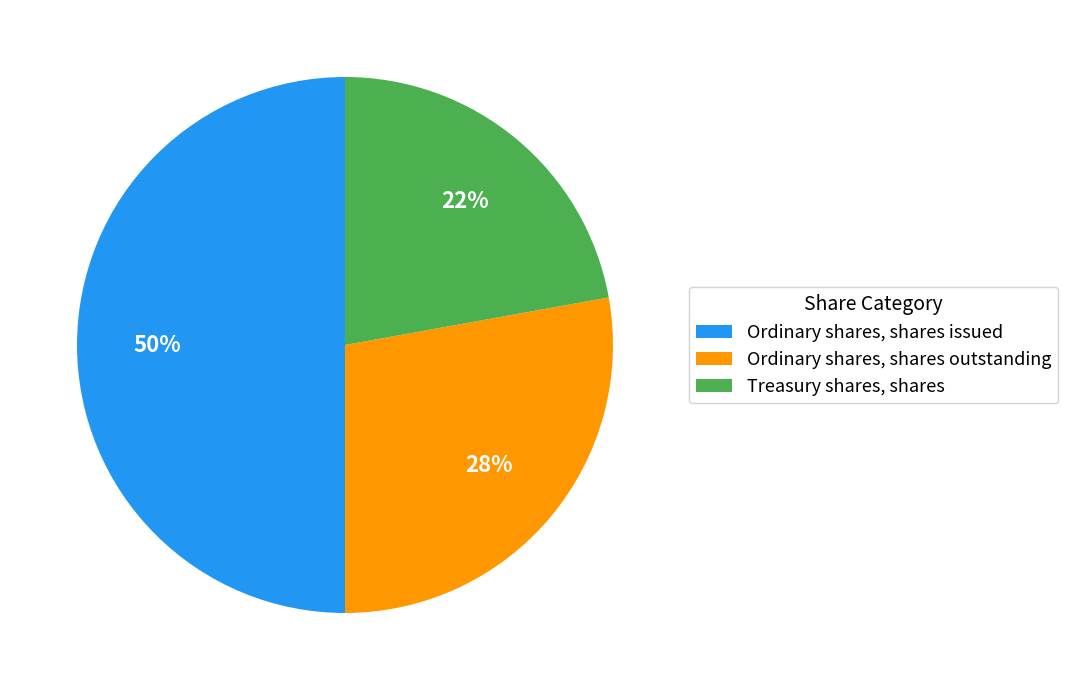

Combined, do Ordinary shares, shares issued and Treasury shares, shares account for over 50%?

Yes